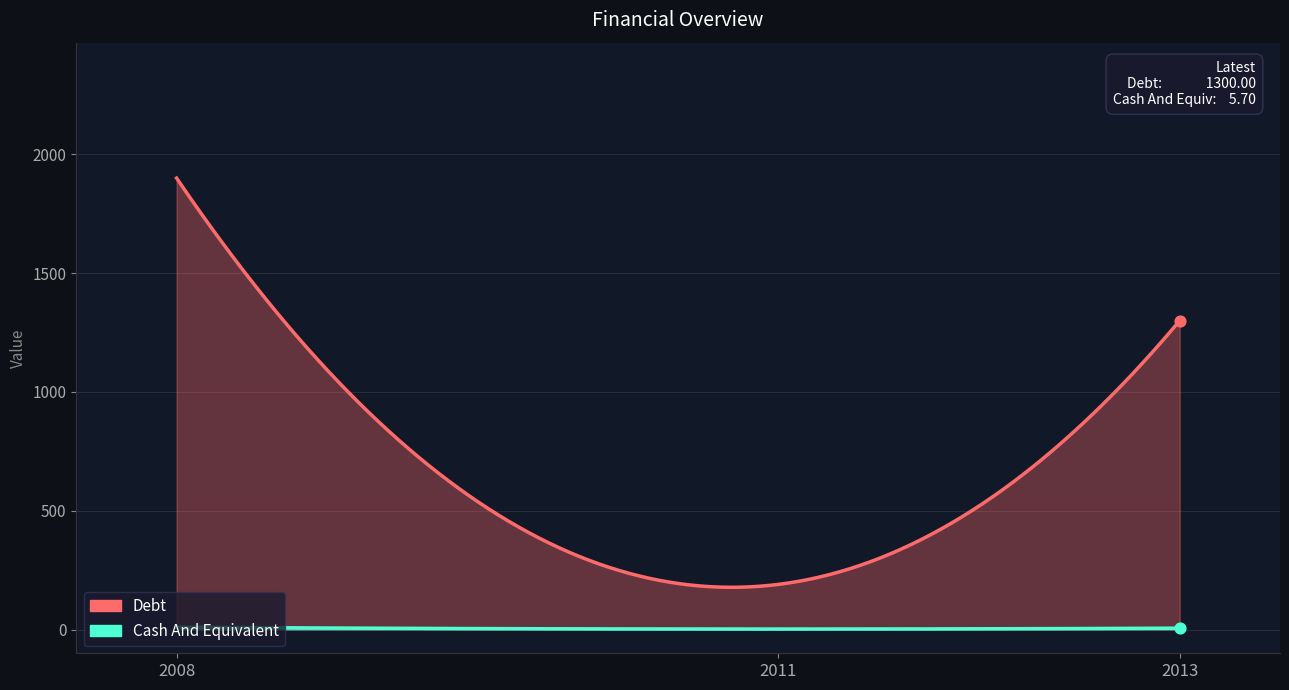

What are all the series names shown in the legend?

Debt, Cash And Equivalent